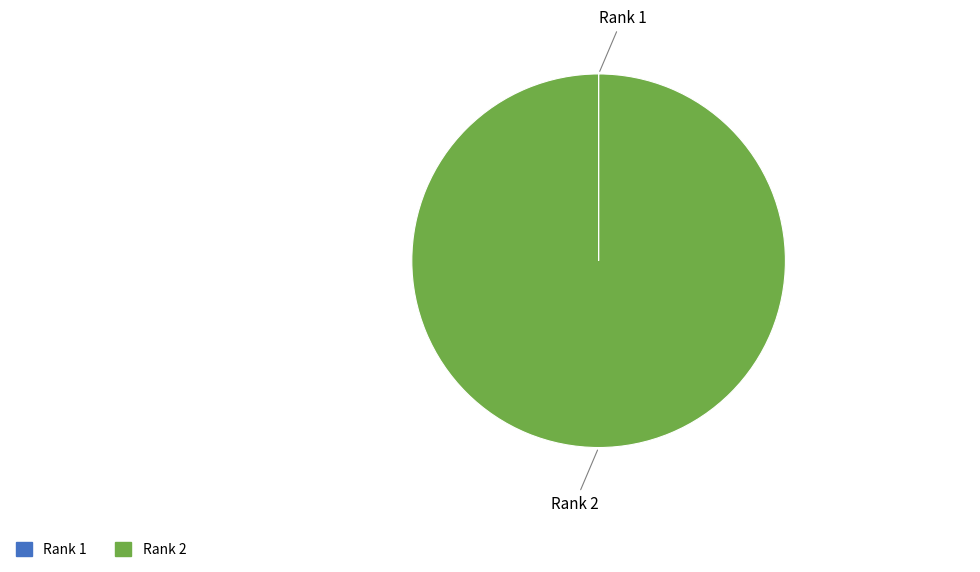

Which slice represents more than half of the pie?

Rank 2